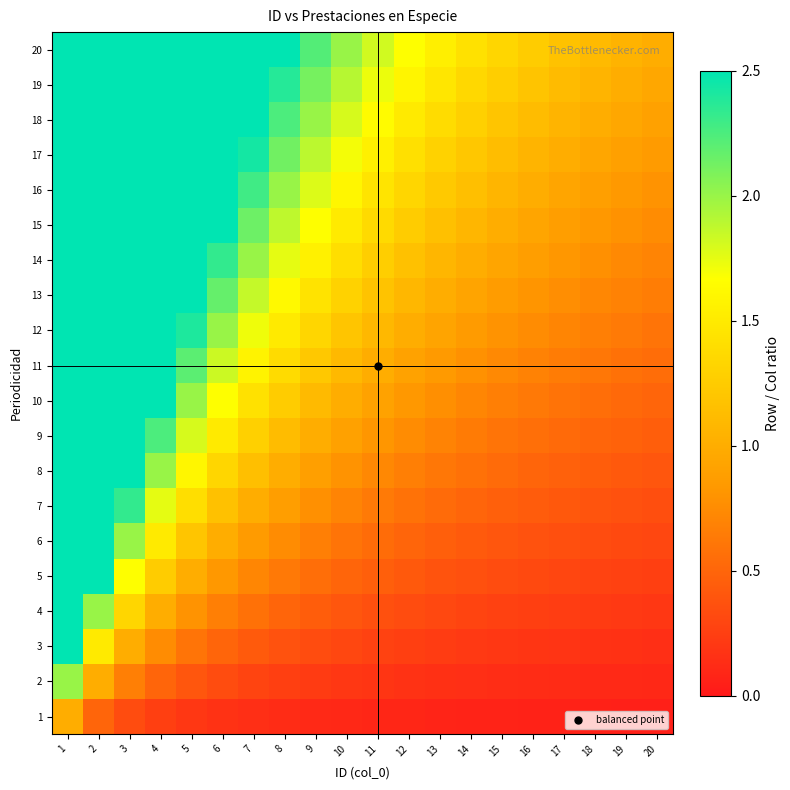

Reading left to right, what are all the values shown in this chart?

1: 1=1.0	2=0.5	3=0.3	4=0.2	5=0.2	6=0.2	7=0.1	8=0.1	9=0.1	10=0.1	11=0.1	12=0.1	13=0.1	14=0.1	15=0.1	16=0.1	17=0.1	18=0.1	19=0.1	20=0.1
2: 1=2.0	2=1.0	3=0.7	4=0.5	5=0.4	6=0.3	7=0.3	8=0.2	9=0.2	10=0.2	11=0.2	12=0.2	13=0.2	14=0.1	15=0.1	16=0.1	17=0.1	18=0.1	19=0.1	20=0.1
3: 1=3.0	2=1.5	3=1.0	4=0.8	5=0.6	6=0.5	7=0.4	8=0.4	9=0.3	10=0.3	11=0.3	12=0.2	13=0.2	14=0.2	15=0.2	16=0.2	17=0.2	18=0.2	19=0.2	20=0.1
4: 1=4.0	2=2.0	3=1.3	4=1.0	5=0.8	6=0.7	7=0.6	8=0.5	9=0.4	10=0.4	11=0.4	12=0.3	13=0.3	14=0.3	15=0.3	16=0.2	17=0.2	18=0.2	19=0.2	20=0.2
5: 1=5.0	2=2.5	3=1.7	4=1.2	5=1.0	6=0.8	7=0.7	8=0.6	9=0.6	10=0.5	11=0.5	12=0.4	13=0.4	14=0.4	15=0.3	16=0.3	17=0.3	18=0.3	19=0.3	20=0.2
6: 1=6.0	2=3.0	3=2.0	4=1.5	5=1.2	6=1.0	7=0.9	8=0.8	9=0.7	10=0.6	11=0.5	12=0.5	13=0.5	14=0.4	15=0.4	16=0.4	17=0.4	18=0.3	19=0.3	20=0.3
7: 1=7.0	2=3.5	3=2.3	4=1.8	5=1.4	6=1.2	7=1.0	8=0.9	9=0.8	10=0.7	11=0.6	12=0.6	13=0.5	14=0.5	15=0.5	16=0.4	17=0.4	18=0.4	19=0.4	20=0.3
8: 1=8.0	2=4.0	3=2.7	4=2.0	5=1.6	6=1.3	7=1.1	8=1.0	9=0.9	10=0.8	11=0.7	12=0.7	13=0.6	14=0.6	15=0.5	16=0.5	17=0.5	18=0.4	19=0.4	20=0.4
9: 1=9.0	2=4.5	3=3.0	4=2.2	5=1.8	6=1.5	7=1.3	8=1.1	9=1.0	10=0.9	11=0.8	12=0.8	13=0.7	14=0.6	15=0.6	16=0.6	17=0.5	18=0.5	19=0.5	20=0.5
10: 1=10.0	2=5.0	3=3.3	4=2.5	5=2.0	6=1.7	7=1.4	8=1.2	9=1.1	10=1.0	11=0.9	12=0.8	13=0.8	14=0.7	15=0.7	16=0.6	17=0.6	18=0.6	19=0.5	20=0.5
11: 1=11.0	2=5.5	3=3.7	4=2.8	5=2.2	6=1.8	7=1.6	8=1.4	9=1.2	10=1.1	11=1.0	12=0.9	13=0.8	14=0.8	15=0.7	16=0.7	17=0.6	18=0.6	19=0.6	20=0.6
12: 1=12.0	2=6.0	3=4.0	4=3.0	5=2.4	6=2.0	7=1.7	8=1.5	9=1.3	10=1.2	11=1.1	12=1.0	13=0.9	14=0.9	15=0.8	16=0.8	17=0.7	18=0.7	19=0.6	20=0.6
13: 1=13.0	2=6.5	3=4.3	4=3.2	5=2.6	6=2.2	7=1.9	8=1.6	9=1.4	10=1.3	11=1.2	12=1.1	13=1.0	14=0.9	15=0.9	16=0.8	17=0.8	18=0.7	19=0.7	20=0.7
14: 1=14.0	2=7.0	3=4.7	4=3.5	5=2.8	6=2.3	7=2.0	8=1.8	9=1.6	10=1.4	11=1.3	12=1.2	13=1.1	14=1.0	15=0.9	16=0.9	17=0.8	18=0.8	19=0.7	20=0.7
15: 1=15.0	2=7.5	3=5.0	4=3.8	5=3.0	6=2.5	7=2.1	8=1.9	9=1.7	10=1.5	11=1.4	12=1.2	13=1.2	14=1.1	15=1.0	16=0.9	17=0.9	18=0.8	19=0.8	20=0.8
16: 1=16.0	2=8.0	3=5.3	4=4.0	5=3.2	6=2.7	7=2.3	8=2.0	9=1.8	10=1.6	11=1.5	12=1.3	13=1.2	14=1.1	15=1.1	16=1.0	17=0.9	18=0.9	19=0.8	20=0.8
17: 1=17.0	2=8.5	3=5.7	4=4.2	5=3.4	6=2.8	7=2.4	8=2.1	9=1.9	10=1.7	11=1.5	12=1.4	13=1.3	14=1.2	15=1.1	16=1.1	17=1.0	18=0.9	19=0.9	20=0.8
18: 1=18.0	2=9.0	3=6.0	4=4.5	5=3.6	6=3.0	7=2.6	8=2.2	9=2.0	10=1.8	11=1.6	12=1.5	13=1.4	14=1.3	15=1.2	16=1.1	17=1.1	18=1.0	19=0.9	20=0.9
19: 1=19.0	2=9.5	3=6.3	4=4.8	5=3.8	6=3.2	7=2.7	8=2.4	9=2.1	10=1.9	11=1.7	12=1.6	13=1.5	14=1.4	15=1.3	16=1.2	17=1.1	18=1.1	19=1.0	20=0.9
20: 1=20.0	2=10.0	3=6.7	4=5.0	5=4.0	6=3.3	7=2.9	8=2.5	9=2.2	10=2.0	11=1.8	12=1.7	13=1.5	14=1.4	15=1.3	16=1.2	17=1.2	18=1.1	19=1.1	20=1.0